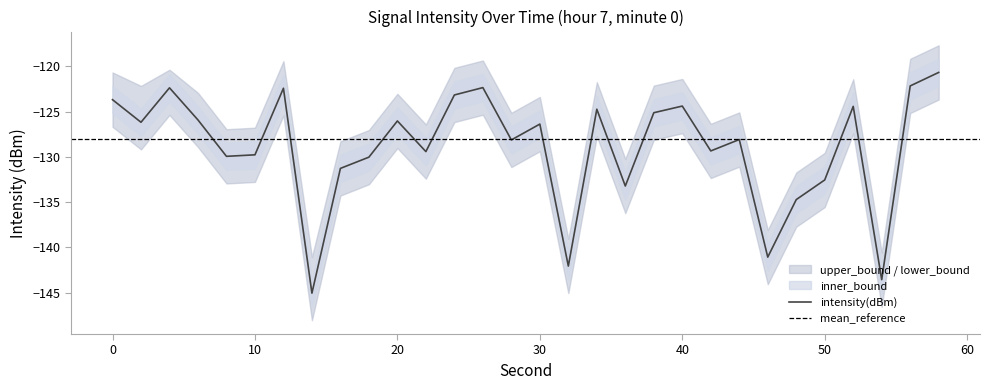

What is the highest value of the intensity(dBm) series?

-120.7